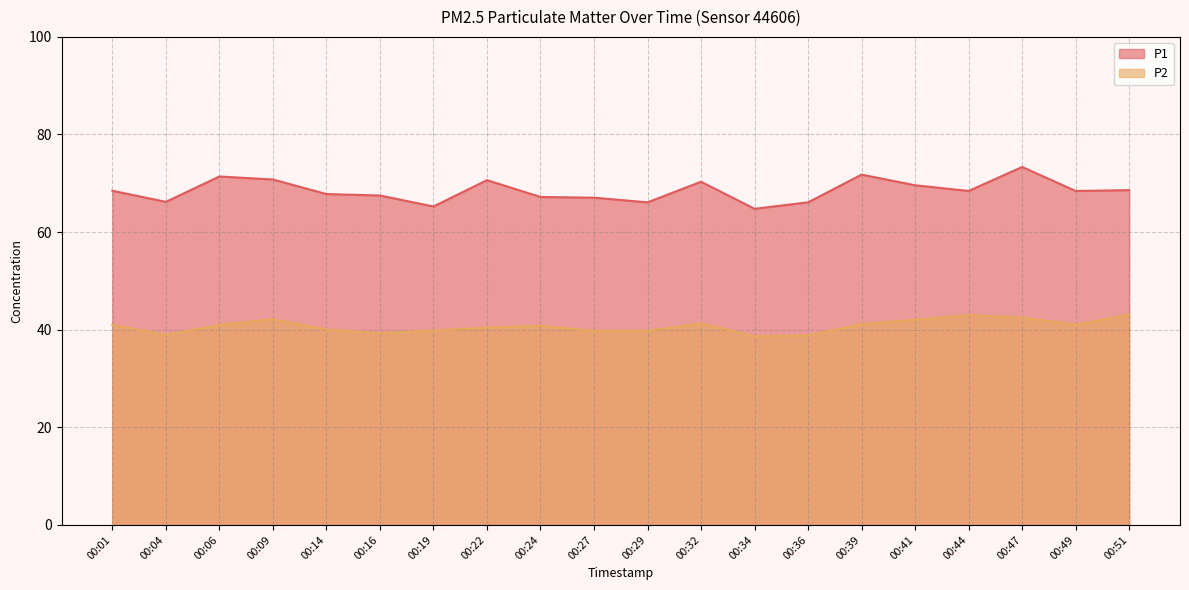

What is the sum of the P2 values at 00:01 and 00:51?

84.1